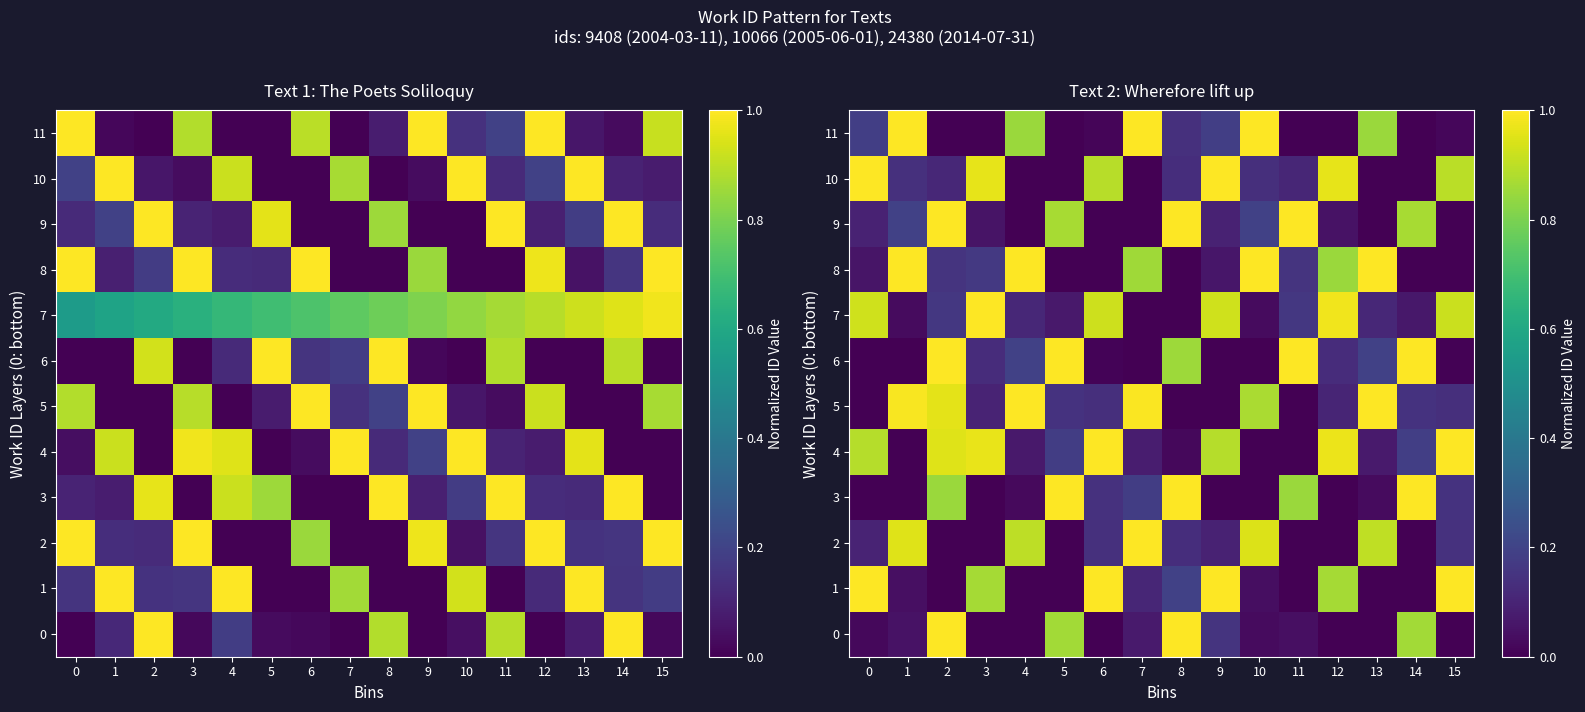

What is the maximum value shown in the chart?

1.0